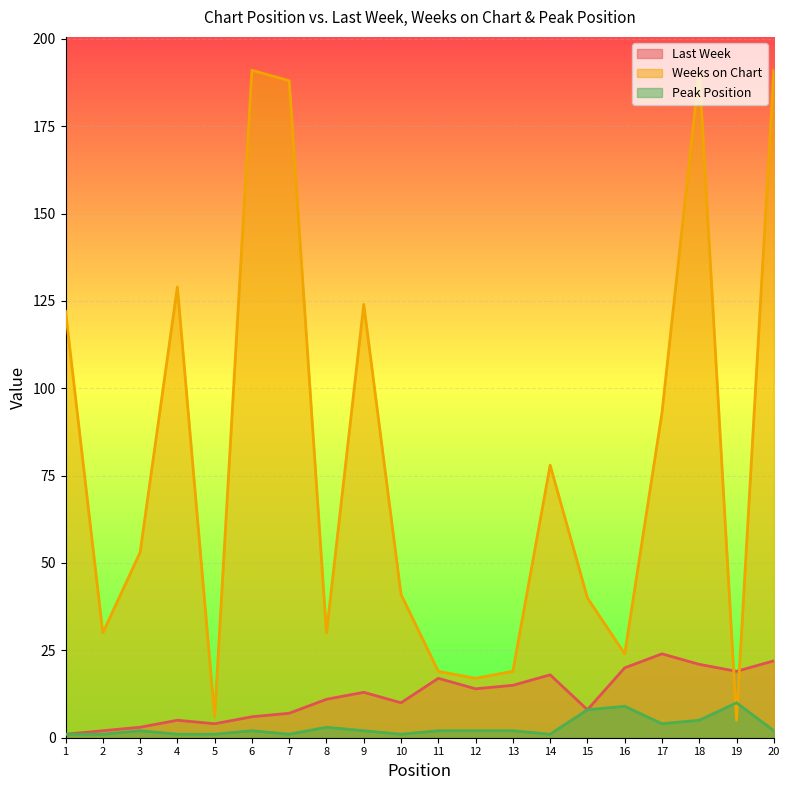

What is the difference between the highest and lowest values at 13?

17